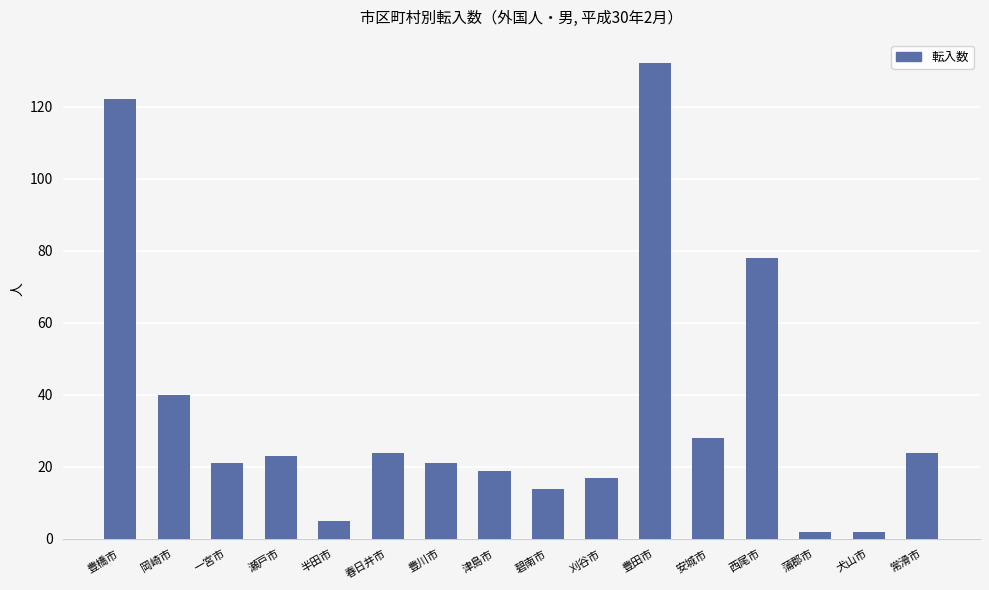

What is the label of the 1st bar from the left?

豊橋市